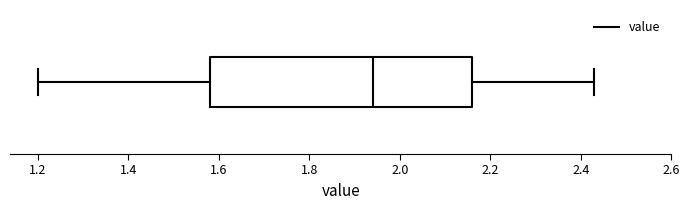

Transcribe this box plot: give where the median line is, the range the box spans, and where the two whiskers end, as read against the x-axis. The values are not printed on the chart, so give them approximately, as read against the axis.

median 1.94, box 1.58 to 2.16, whiskers 1.20 to 2.44